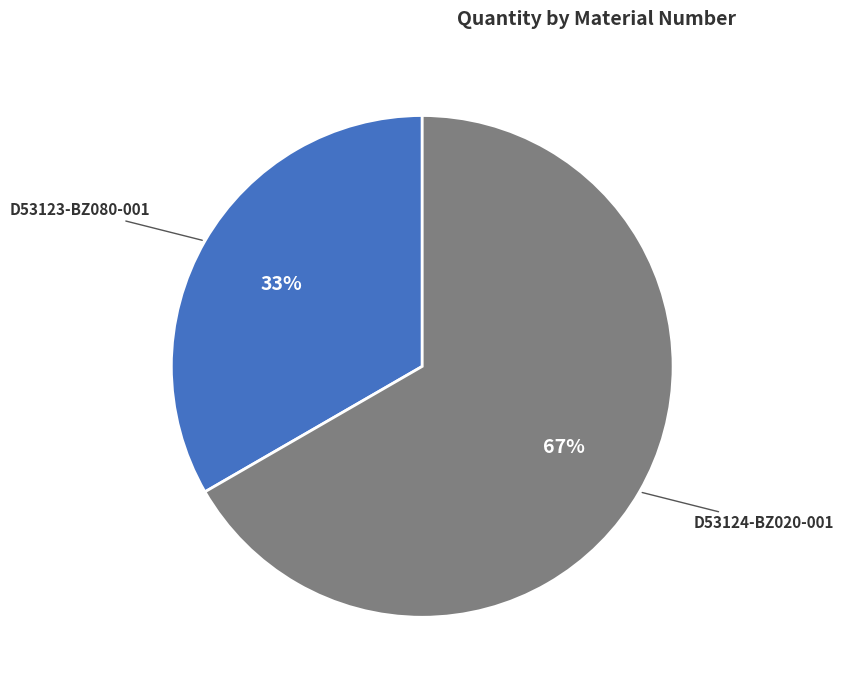

Does any single category account for the majority?

Yes